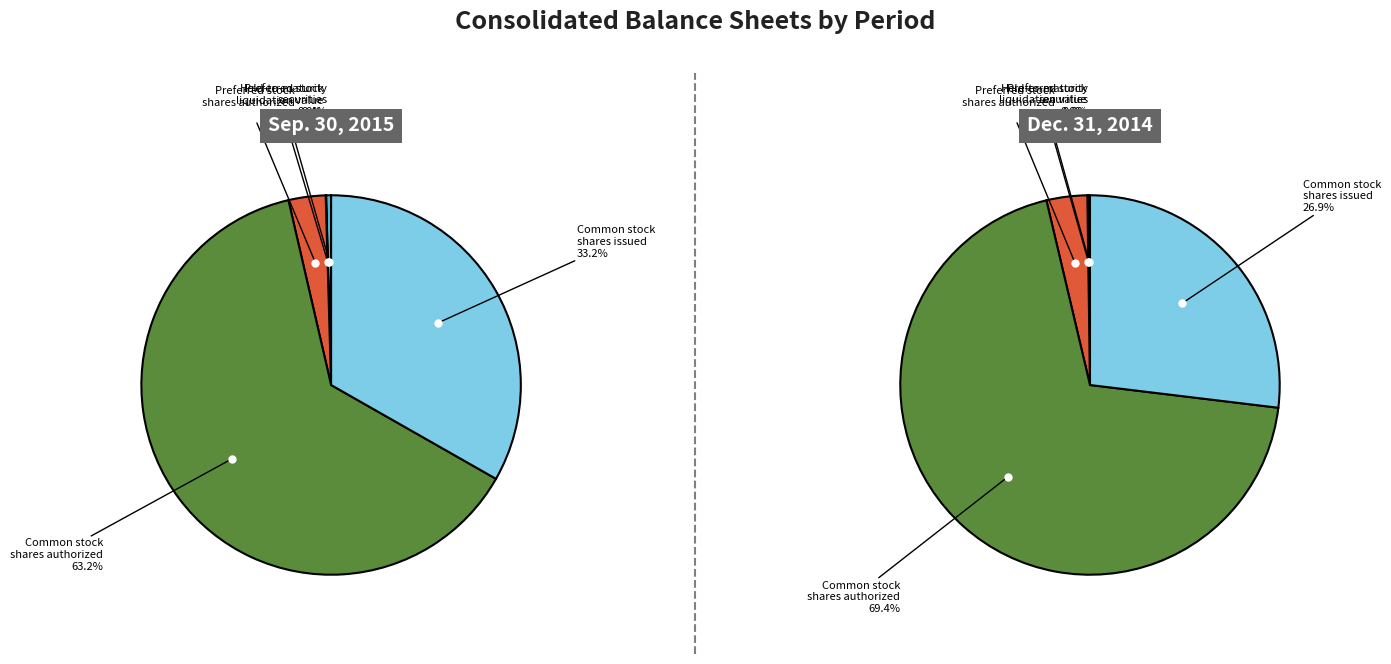

To the nearest percent, what is the difference between the Common stock shares authorized and Held-to-maturity securities, fair value slice percentages?

63%